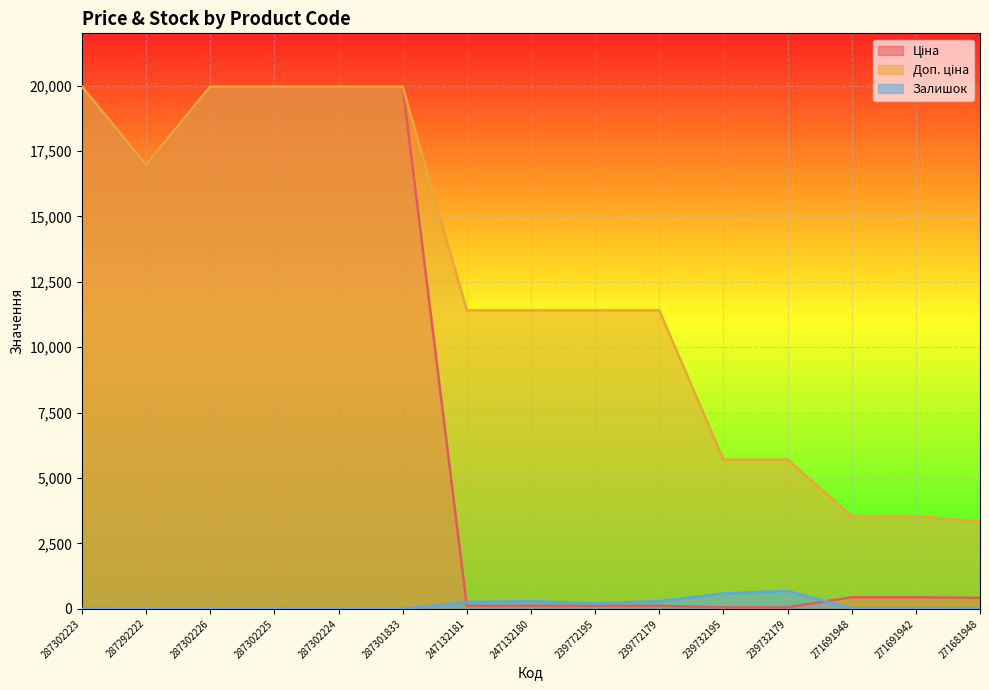

Where is Ціна nearest to the value 10010?

287292222